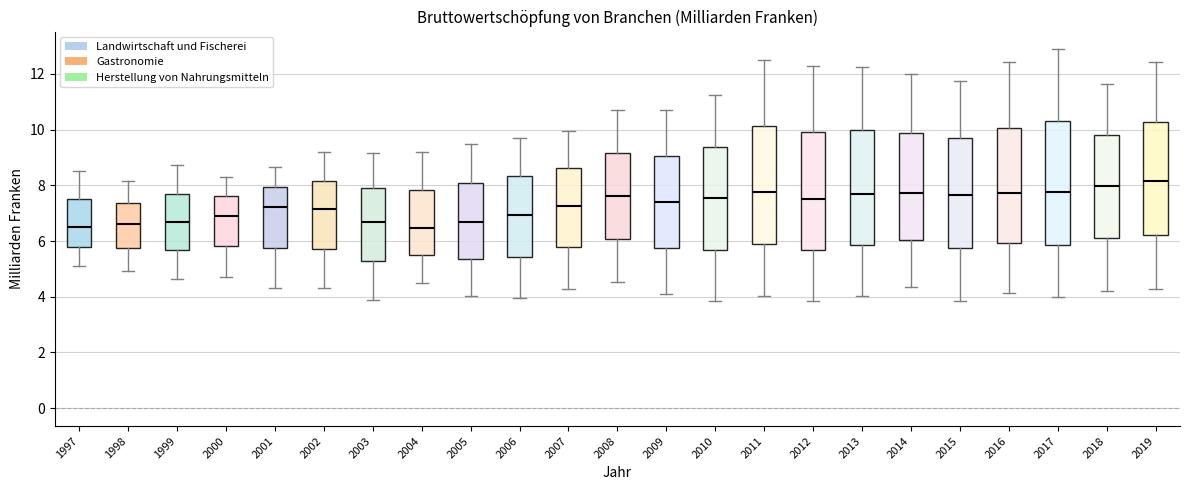

Where does the lower whisker of the box at x = 2005 end on the y-axis? The values are not printed on the chart, so give them approximately, as read against the axis.

4.0